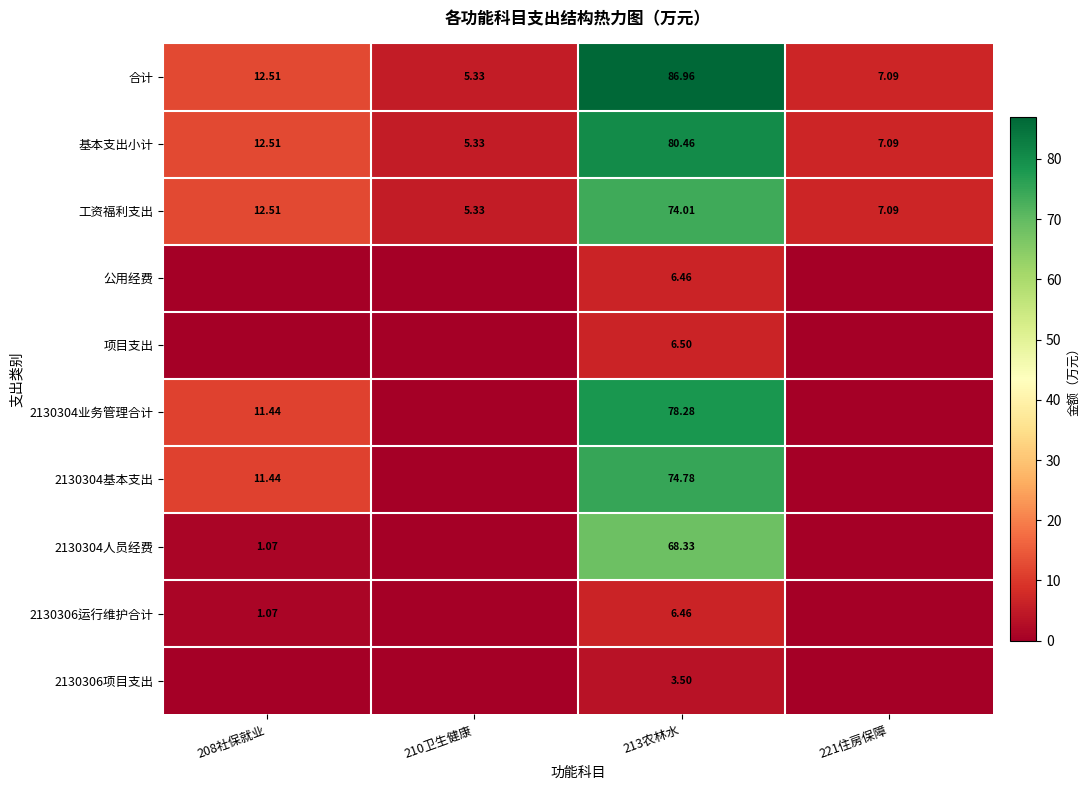

Which series has the widest spread of values?

合计